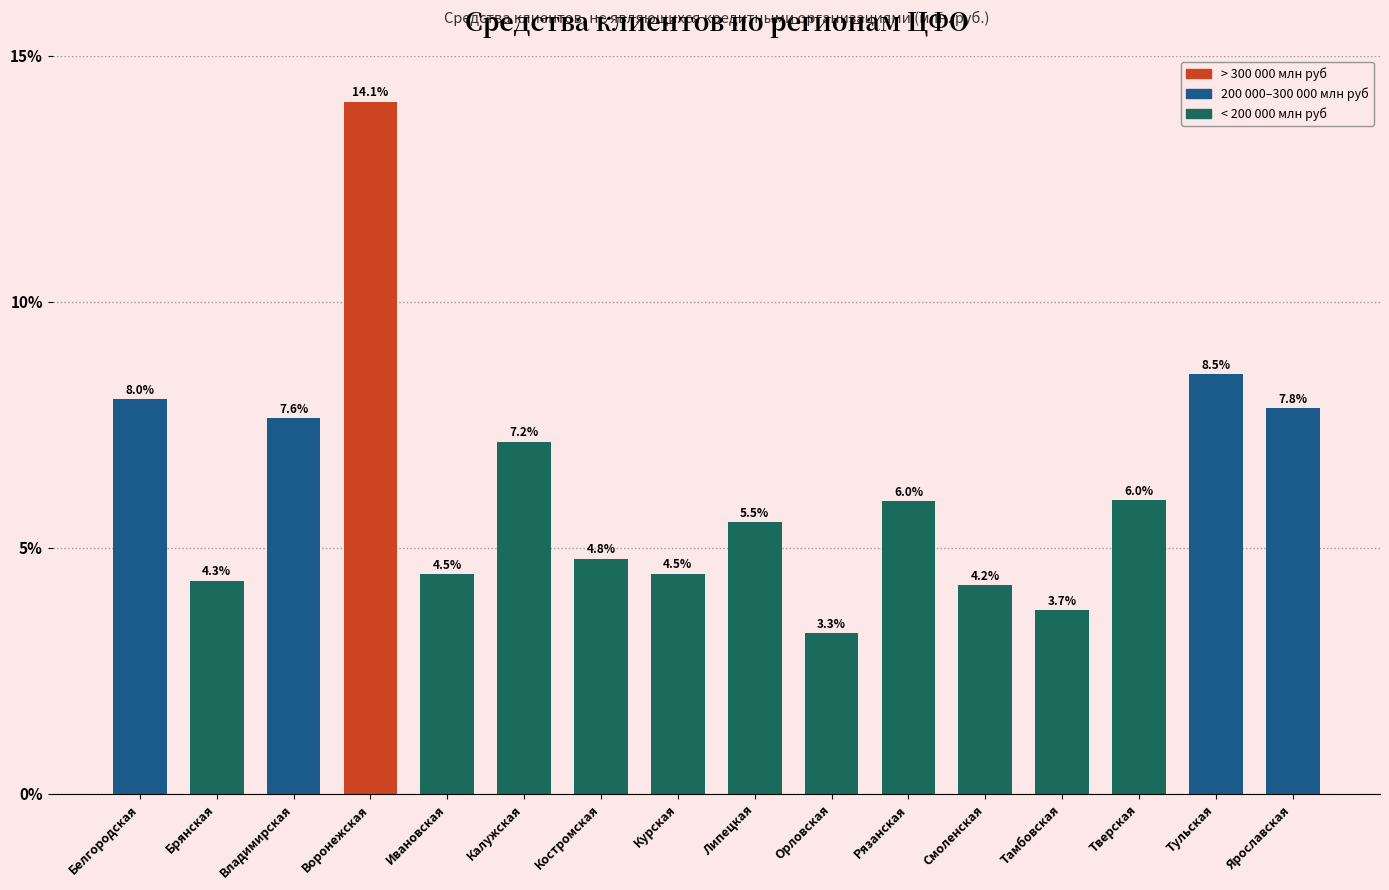

Reading left to right, extract all data points from this chart.

8.0	4.3	7.6	14.1	4.5	7.2	4.8	4.5	5.5	3.3	6.0	4.2	3.7	6.0	8.5	7.8